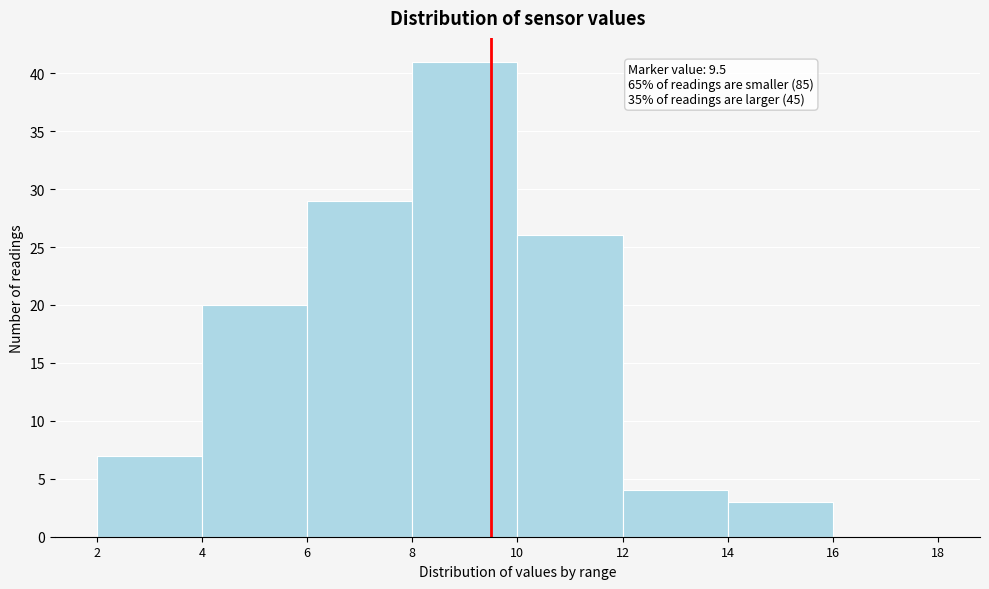

Over which range of the x-axis is the bar tallest?

8 to 10